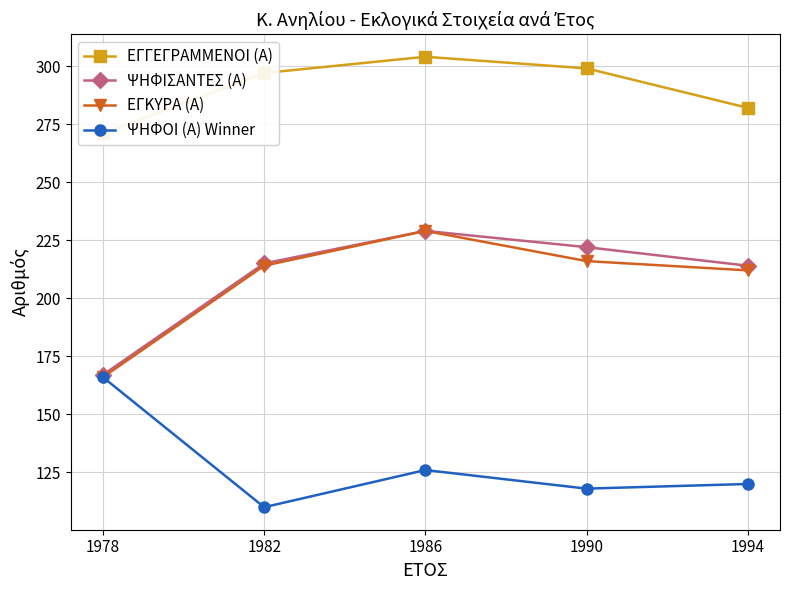

What is the difference between the second highest and minimum values in the ΕΓΓΕΓΡΑΜΜΕΝΟΙ (Α) series?

28